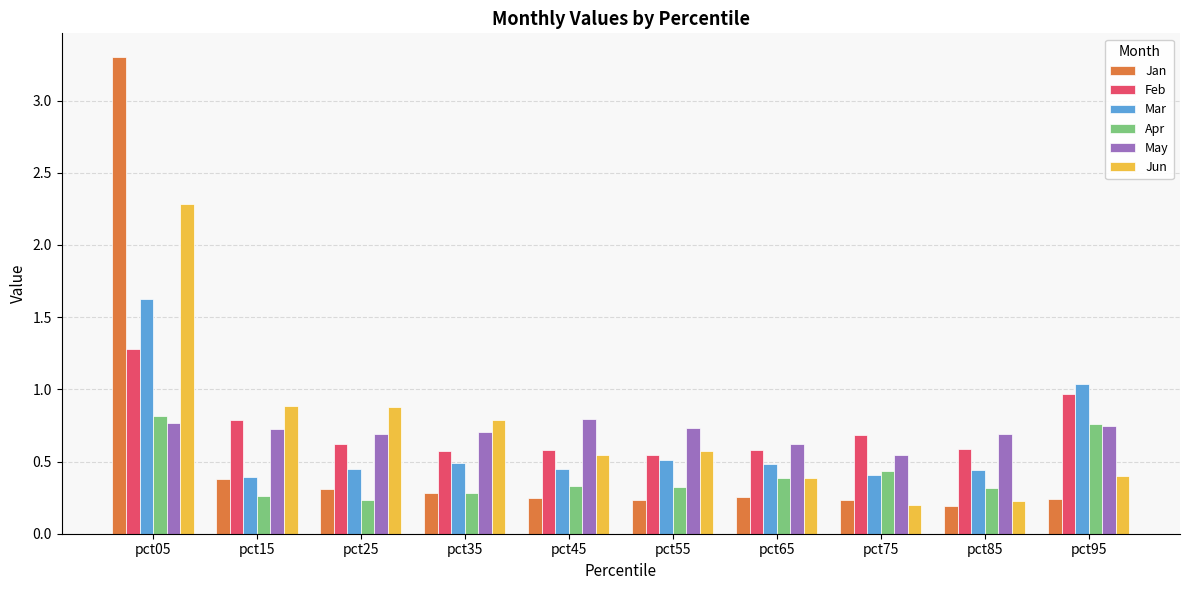

What is the difference between the maximum and second lowest values in the Mar series?

1.2